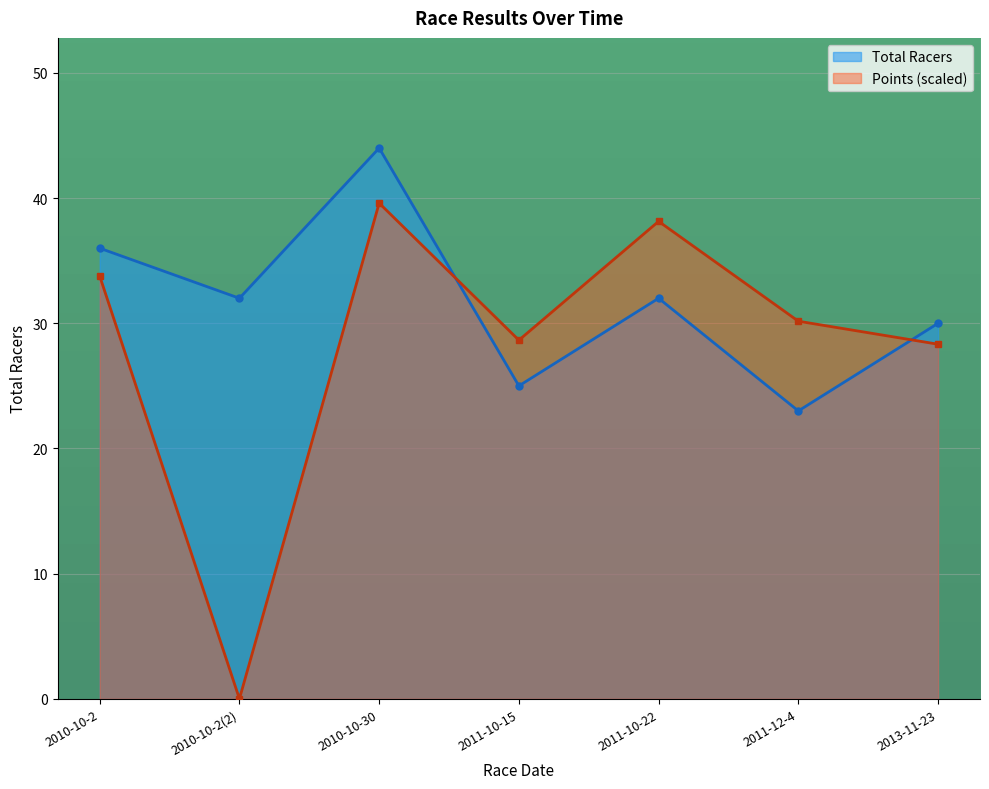

Reading right to left, list all the values displayed in this chart.

Total Racers: 30.0	23.0	32.0	25.0	44.0	32.0	36.0
Points: 28.3	30.2	38.1	28.7	39.6	0.0	33.8